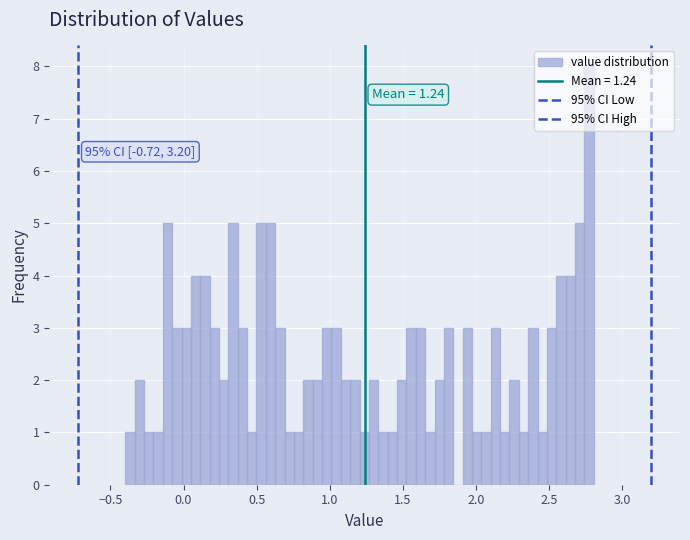

Read against the x-axis, roughly where is the centre of the tallest bar?

2.75